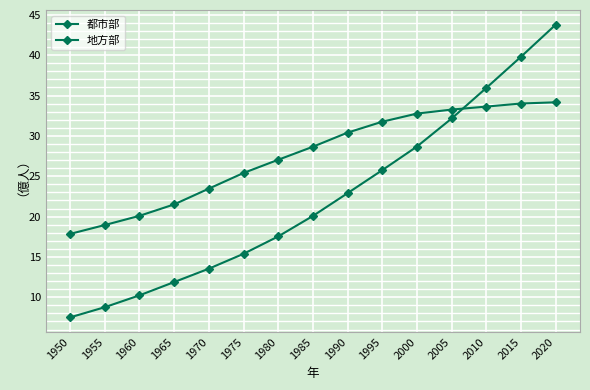

How many data points in 地方部 are above 28?

8